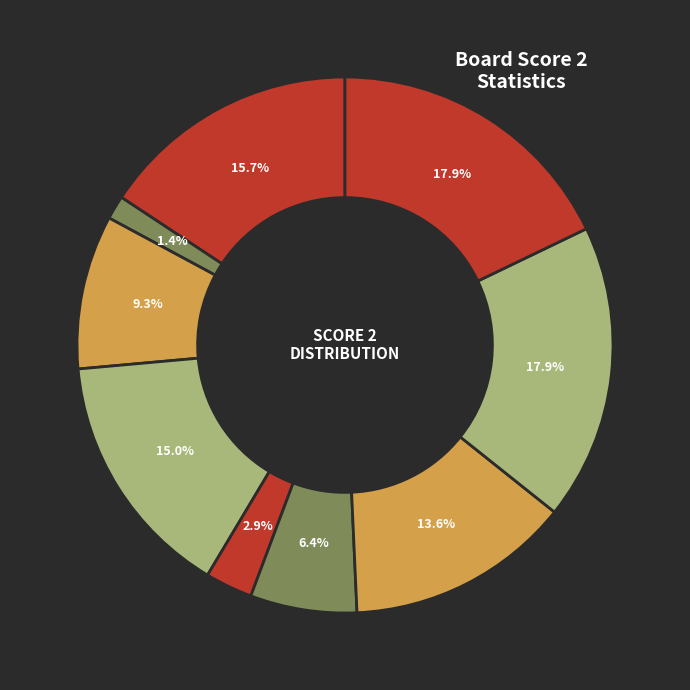

How many slices are in this pie chart?

9